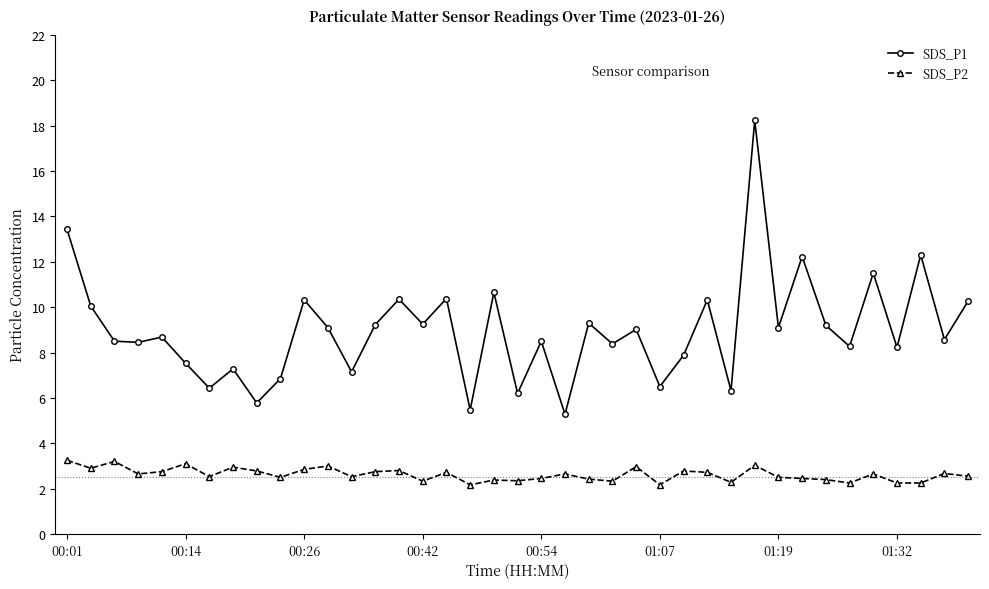

Rank the series by their maximum value, from highest to lowest.

SDS_P1, SDS_P2